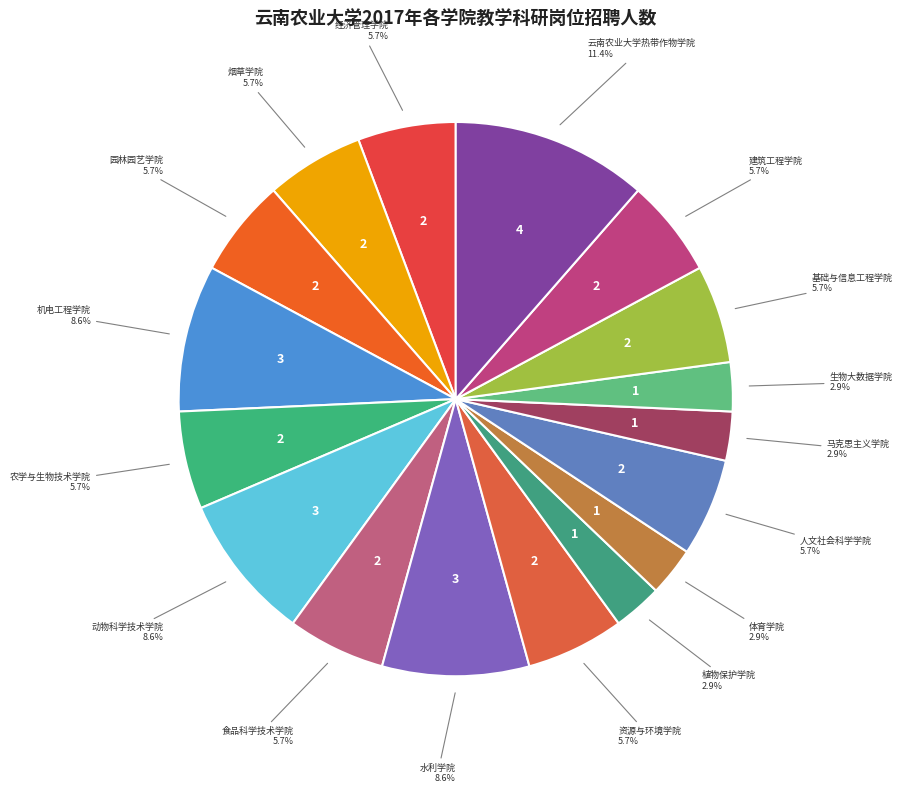

How many slices are in this pie chart?

17